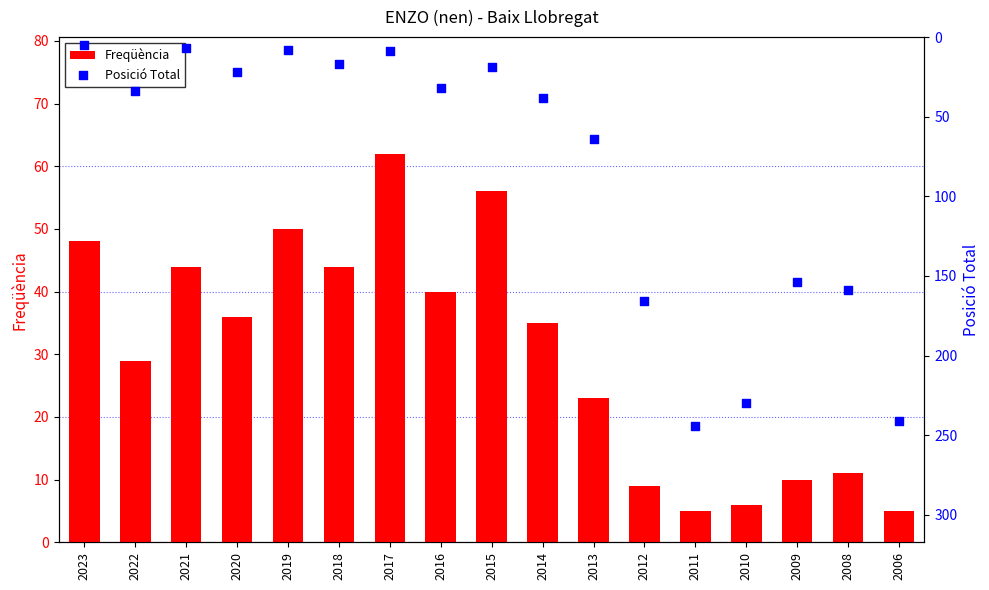

Which series reaches the minimum Y coordinate?

Freqüència